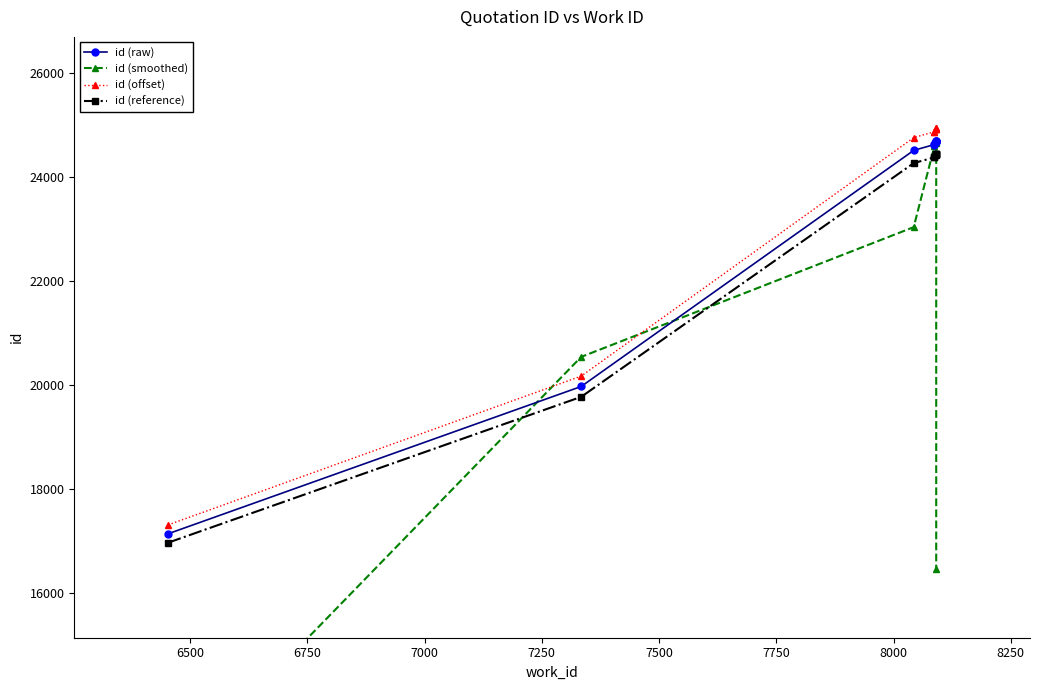

Which series has the largest total across all categories?

id (offset)